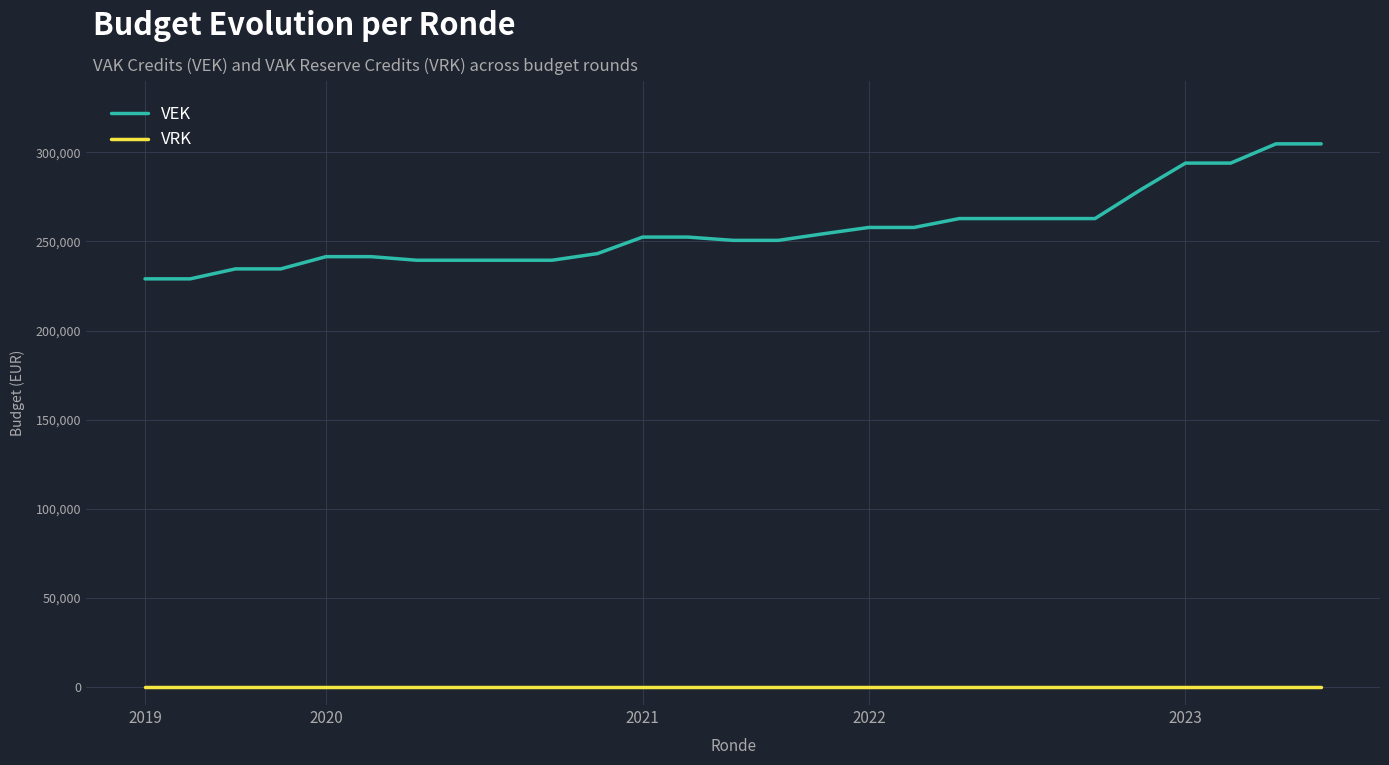

Which series has the largest range (max minus min)?

VEK